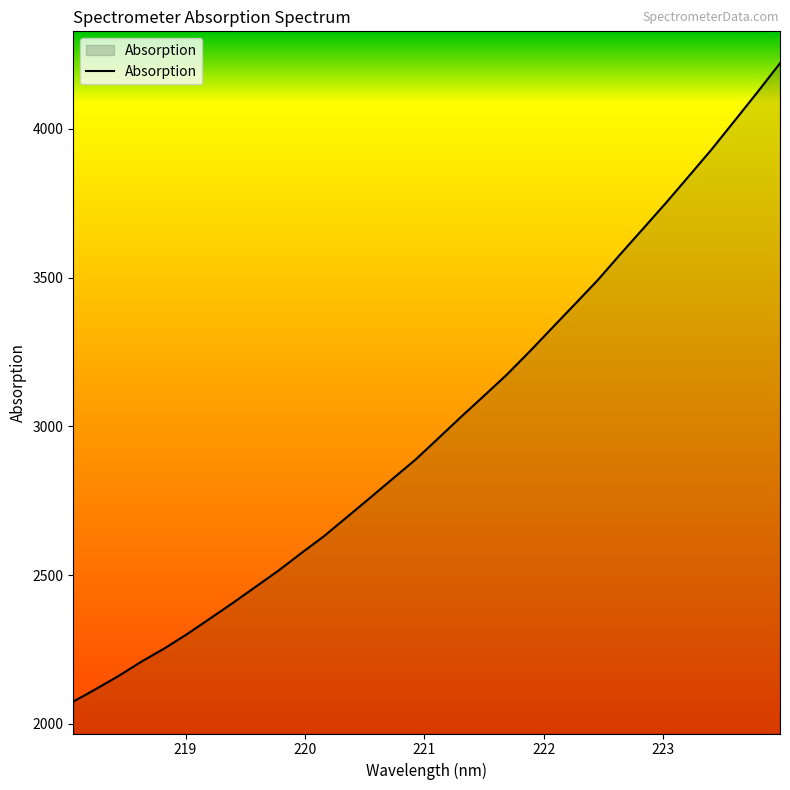

What is the difference between the maximum and minimum values?

2146.0